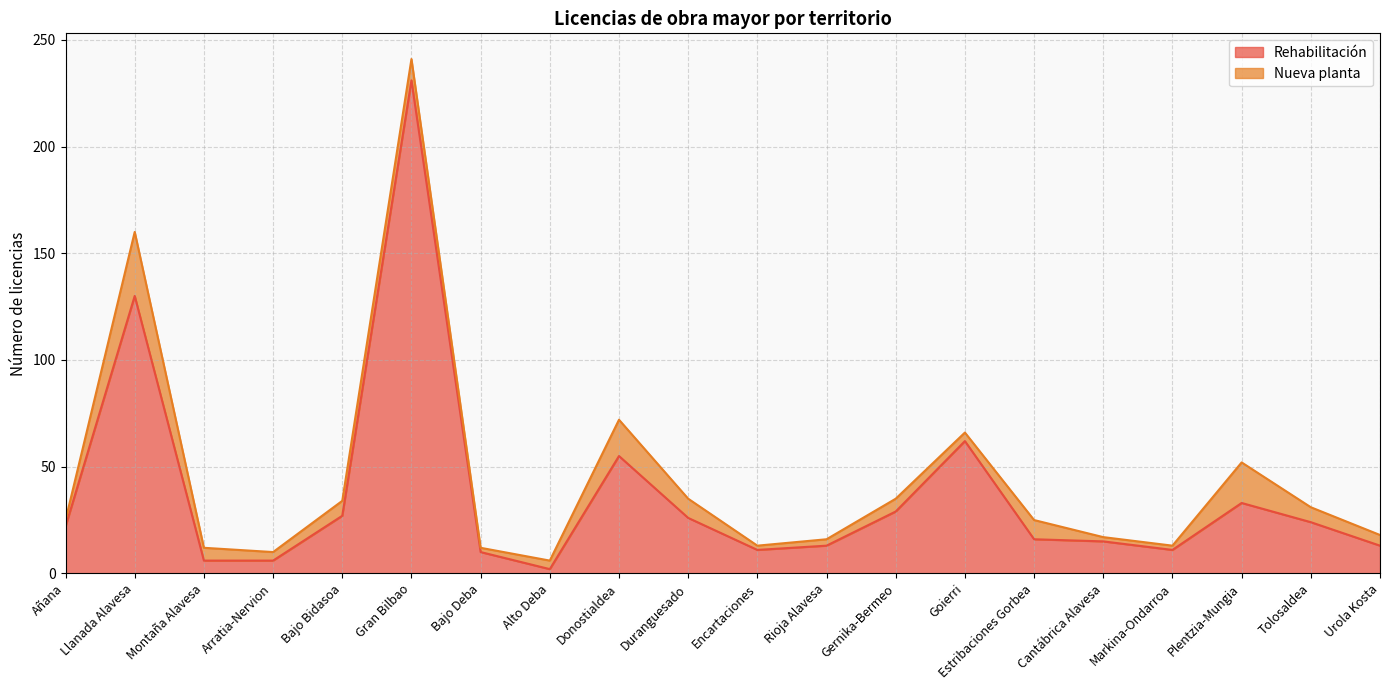

The value at Markina-Ondarroa is 17. True or false?

False